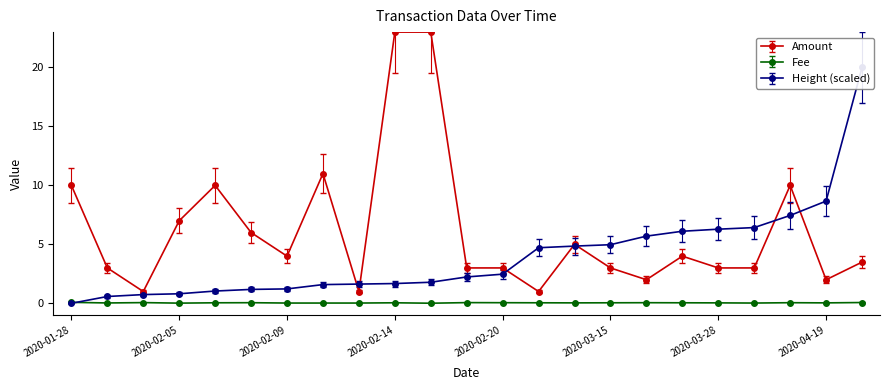

At which category does Fee reach its first local valley?

2020-02-02